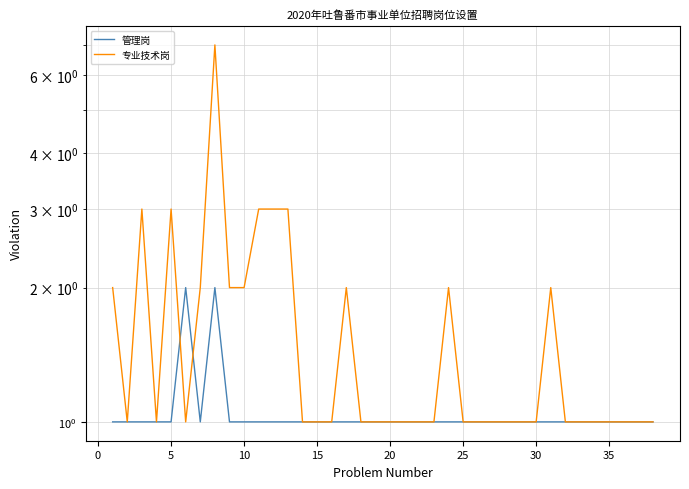

Which series has the largest range (max minus min)?

专业技术岗